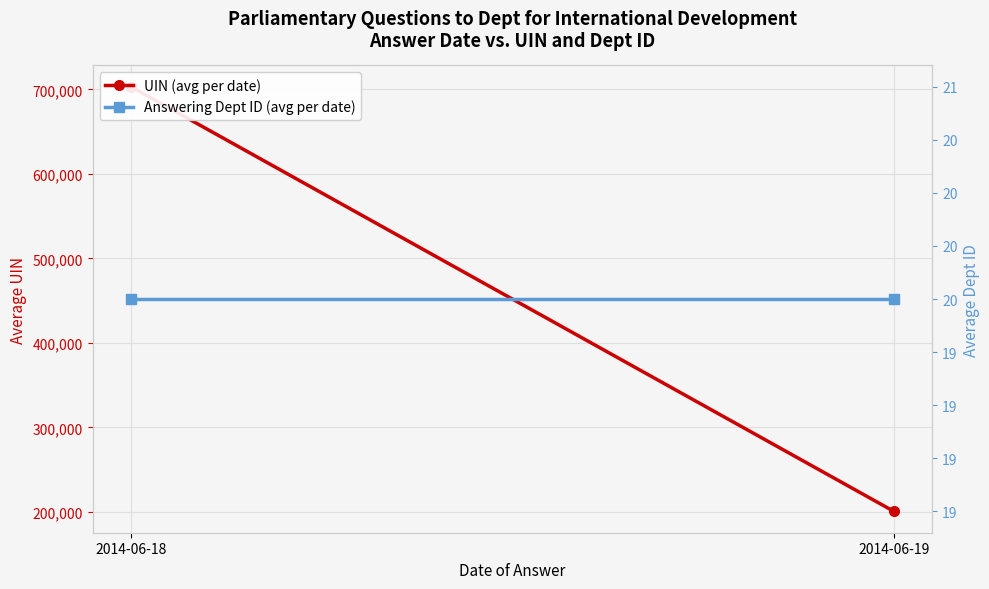

Is it true that Answering Dept ID (avg per date) equals 20.0 at 2014-06-19?

True